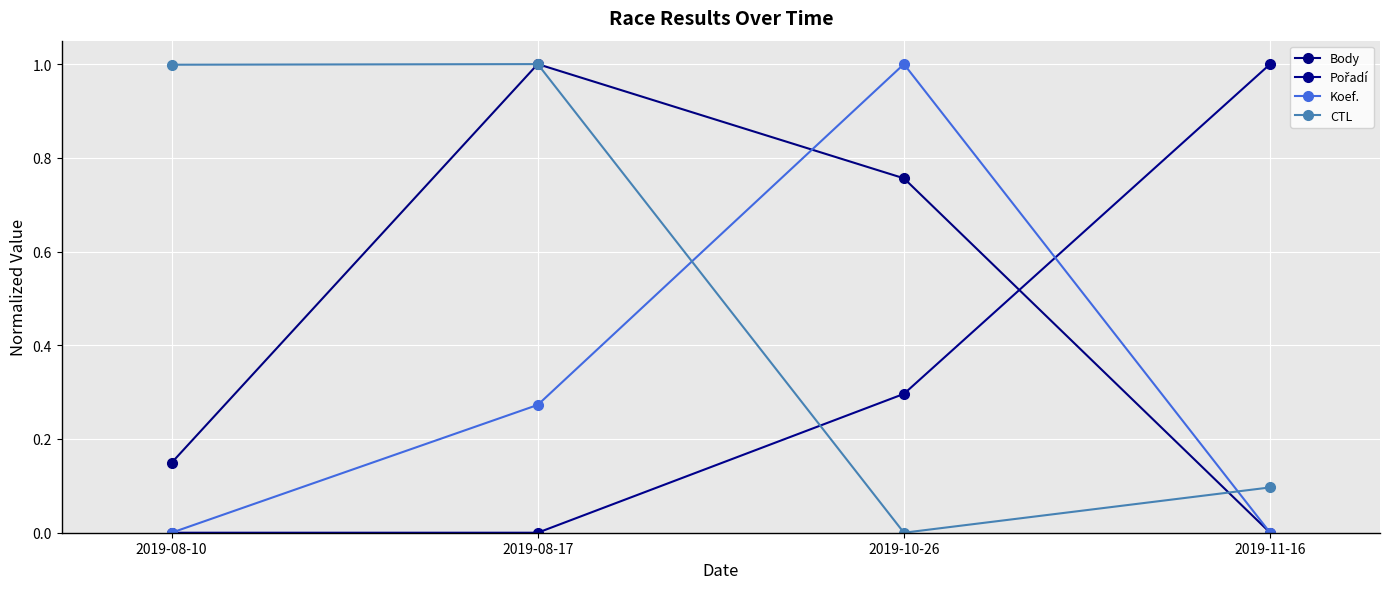

What is the total value across all series at 2019-11-16?

1.1